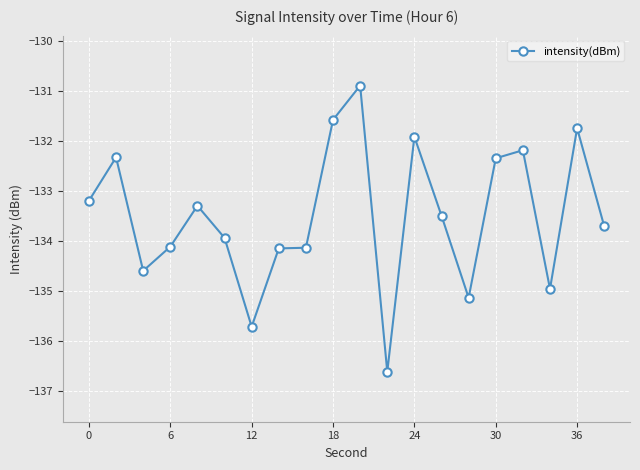

How many data points does each series have?

20